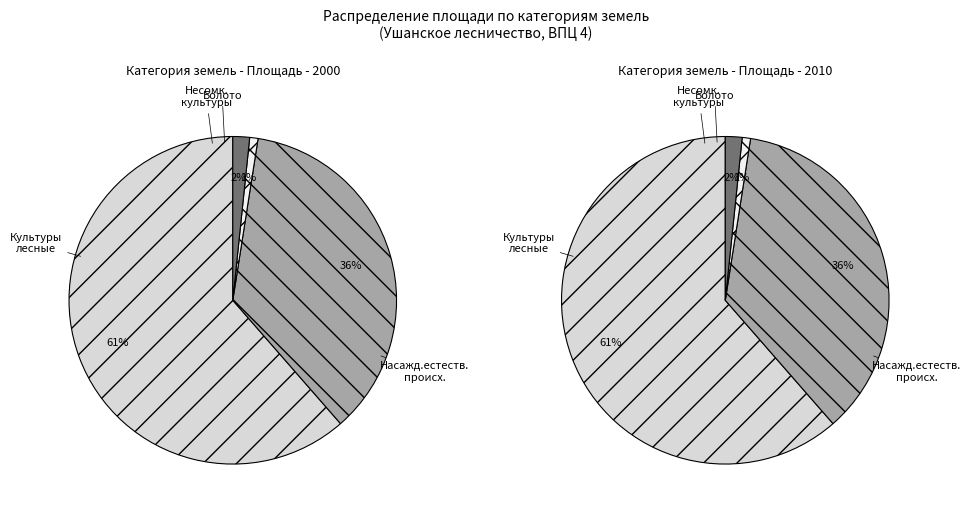

What percentage is the Болото slice, to the nearest percent?

2%